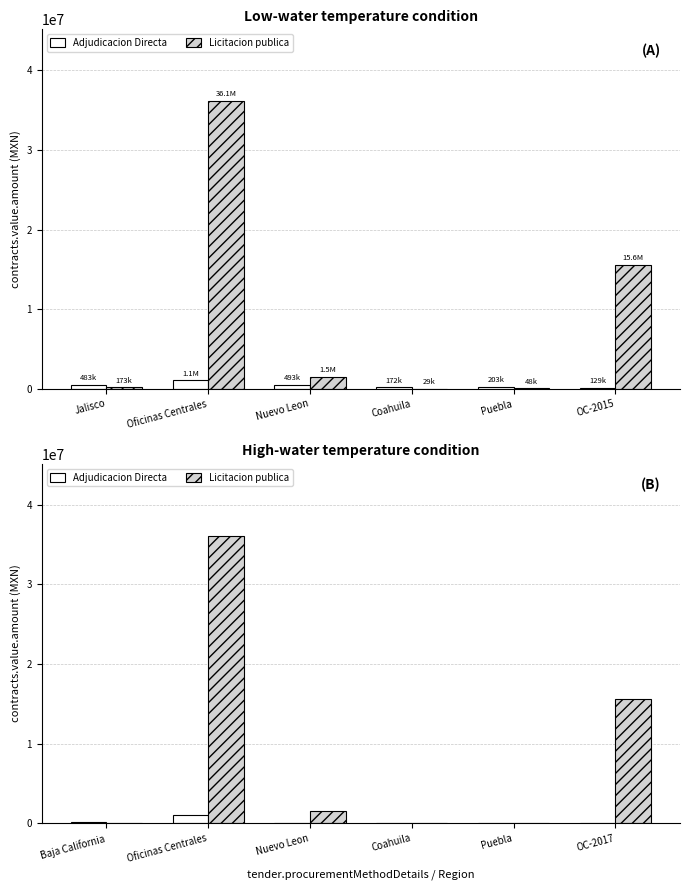

Where does the Adjudicacion Directa series first go above 98600?

Baja California